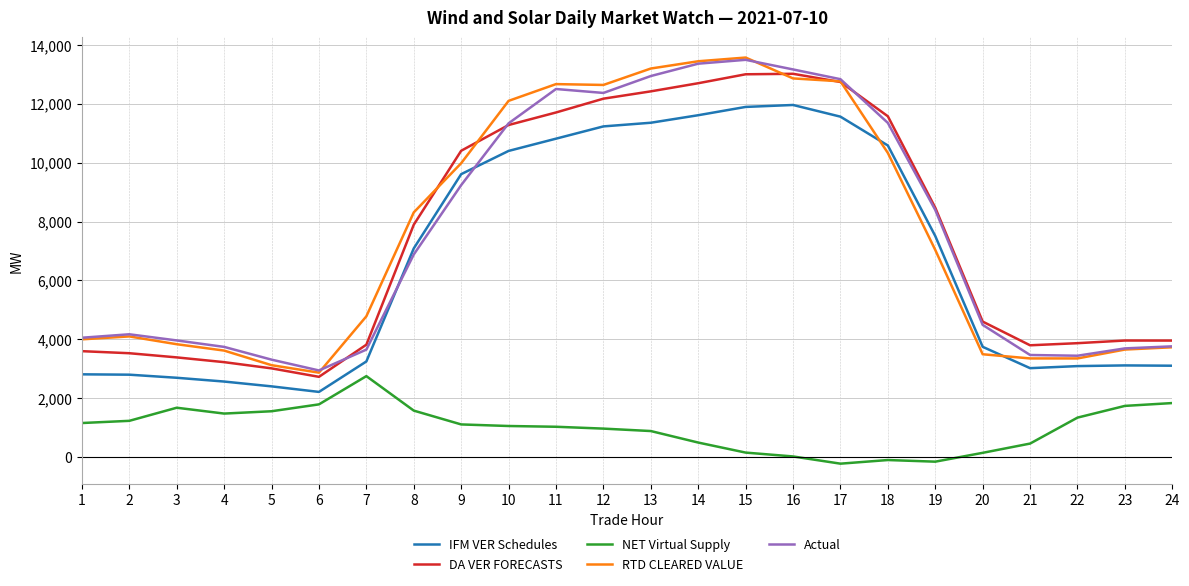

True or false: NET Virtual Supply and RTD CLEARED VALUE intersect in this chart.

False